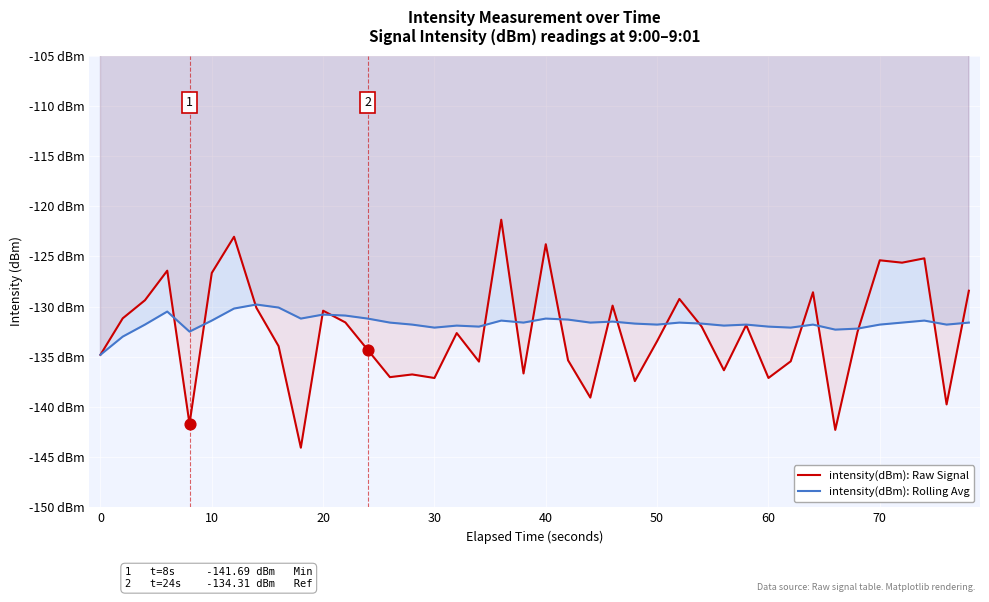

At how many categories does at least one series exceed -124?

3